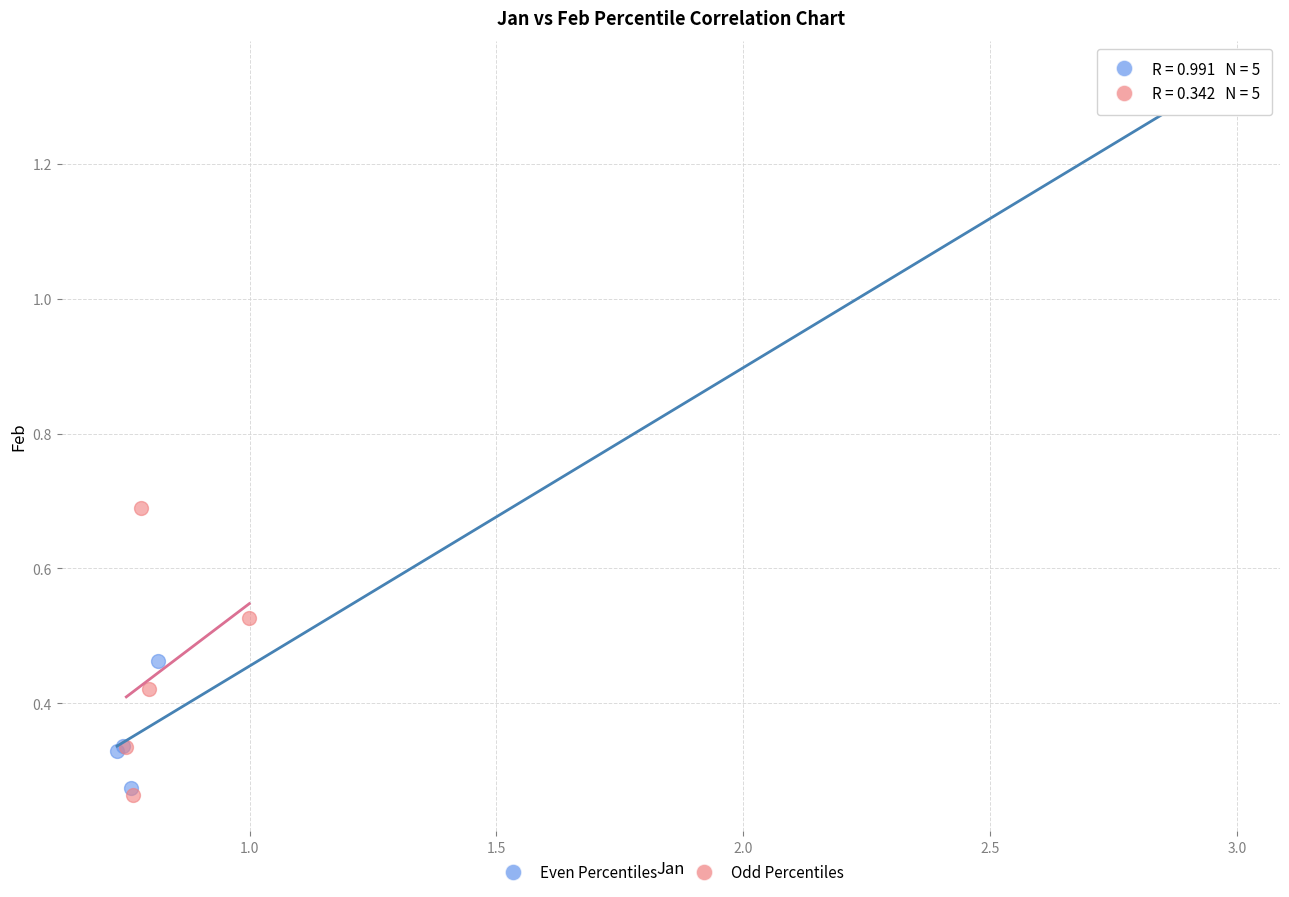

What are all the series names shown in the legend?

Even Percentiles, Odd Percentiles